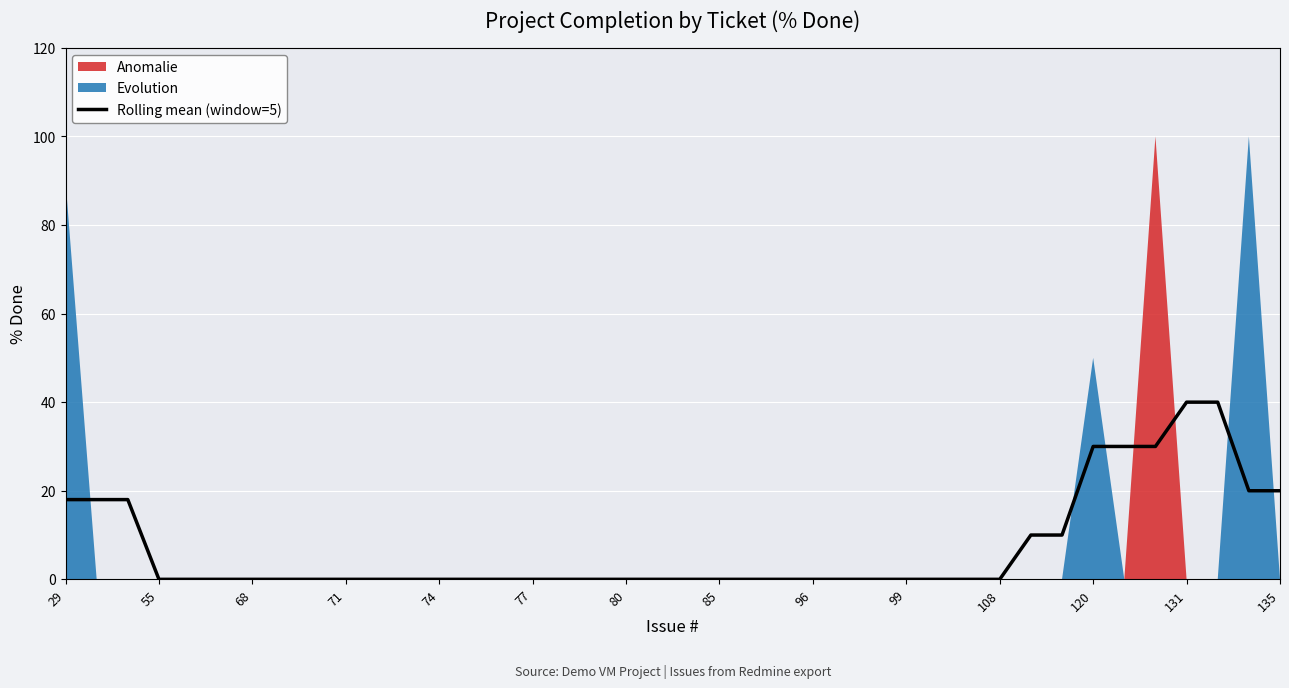

What is the maximum value for Rolling mean (window=5)?

40